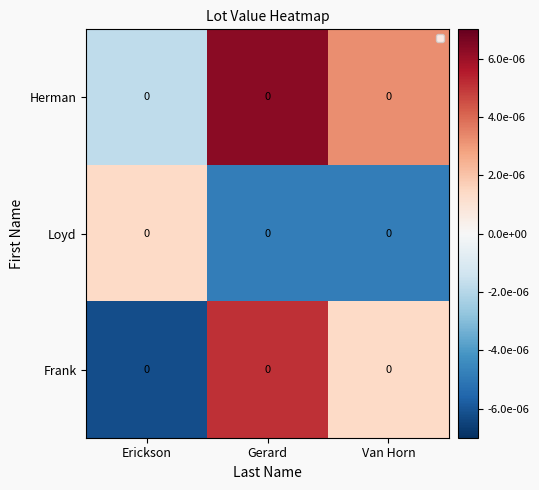

Which series has the largest total across all categories?

Herman